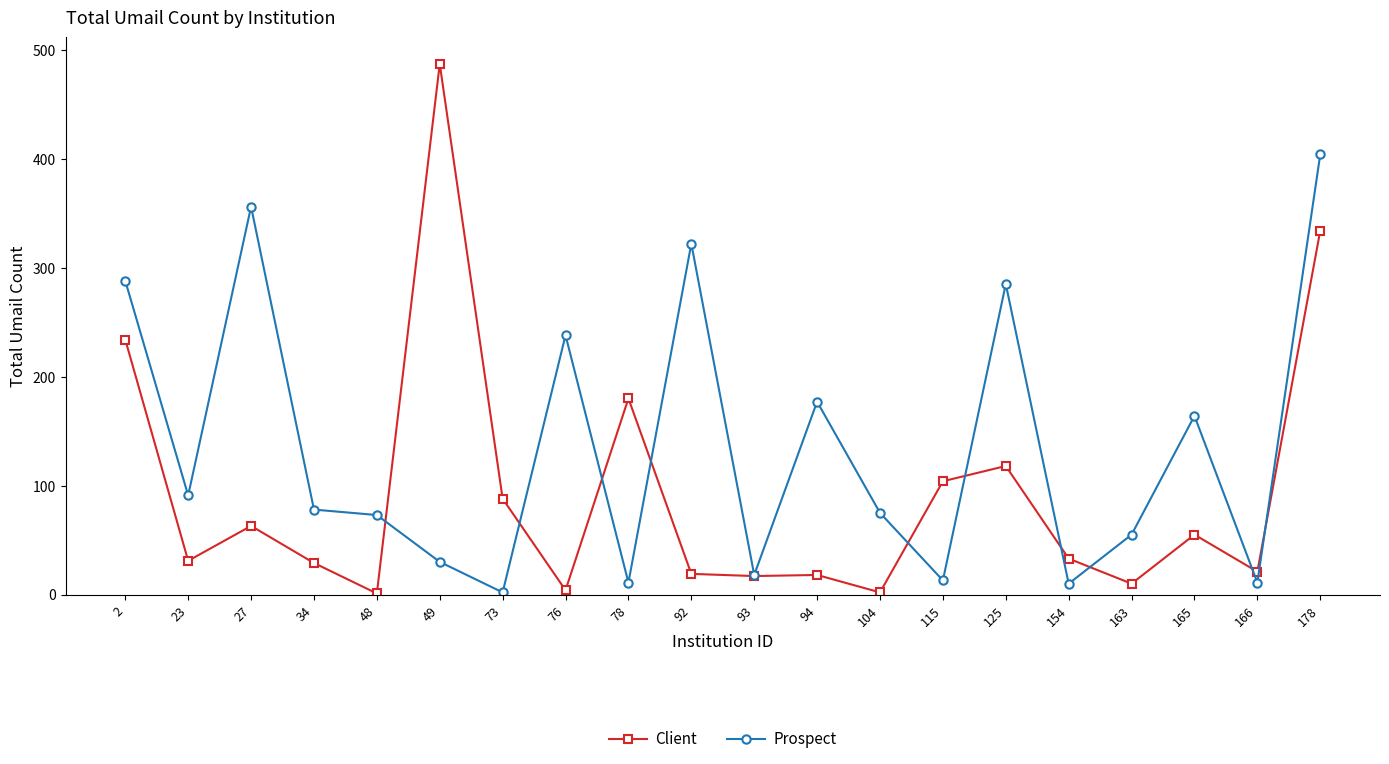

Where is Client nearest to the value 244?

2